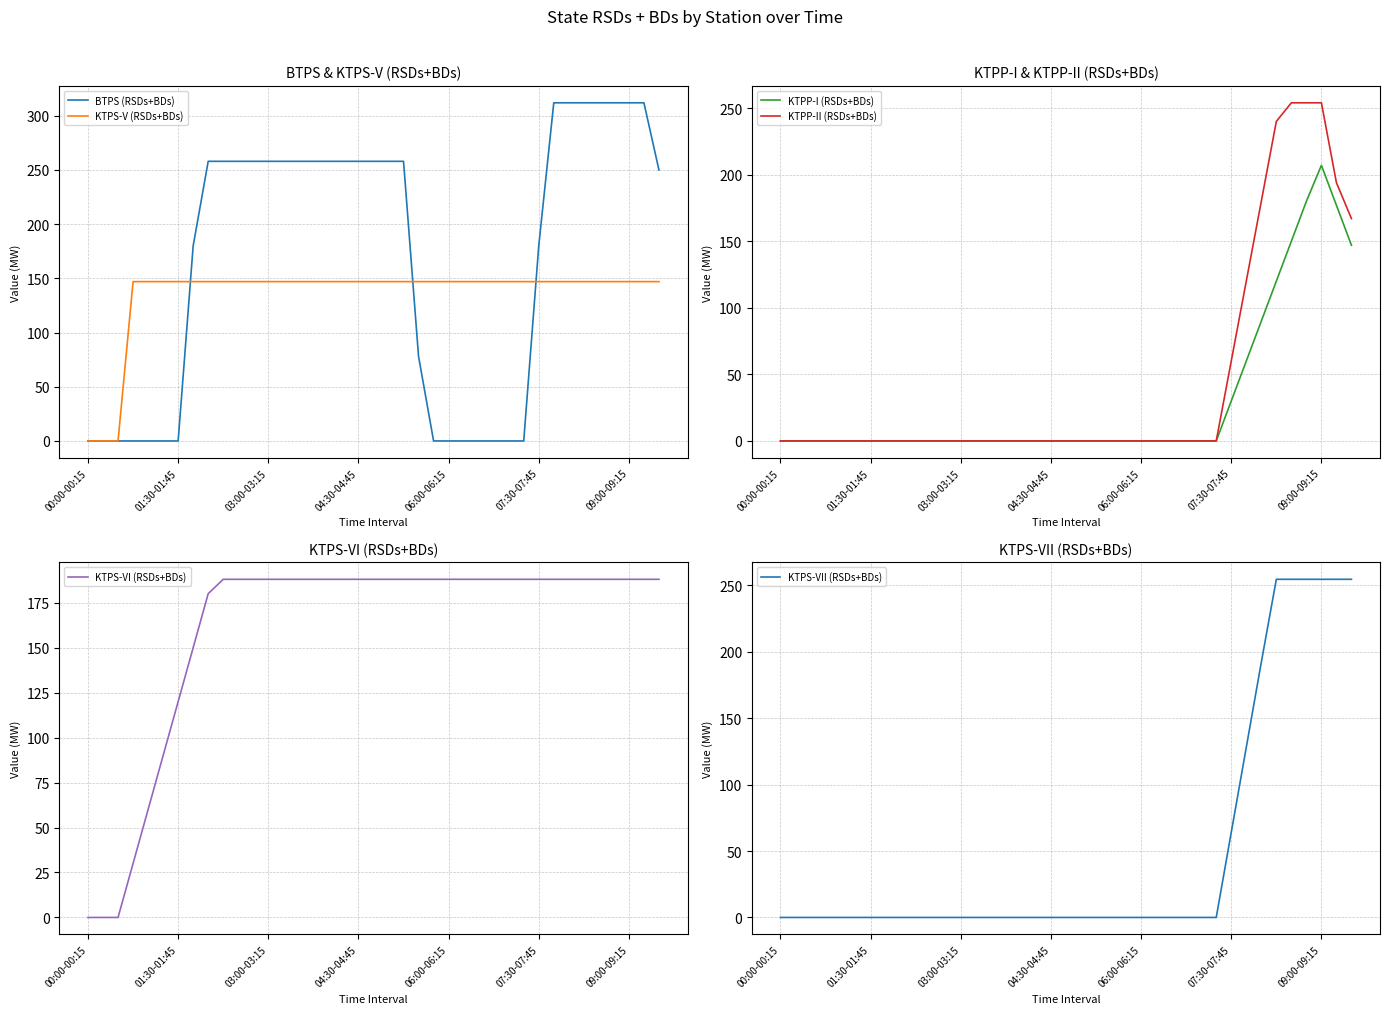

What is the difference between the maximum and second lowest values in the BTPS (RSDs+BDs) series?

312